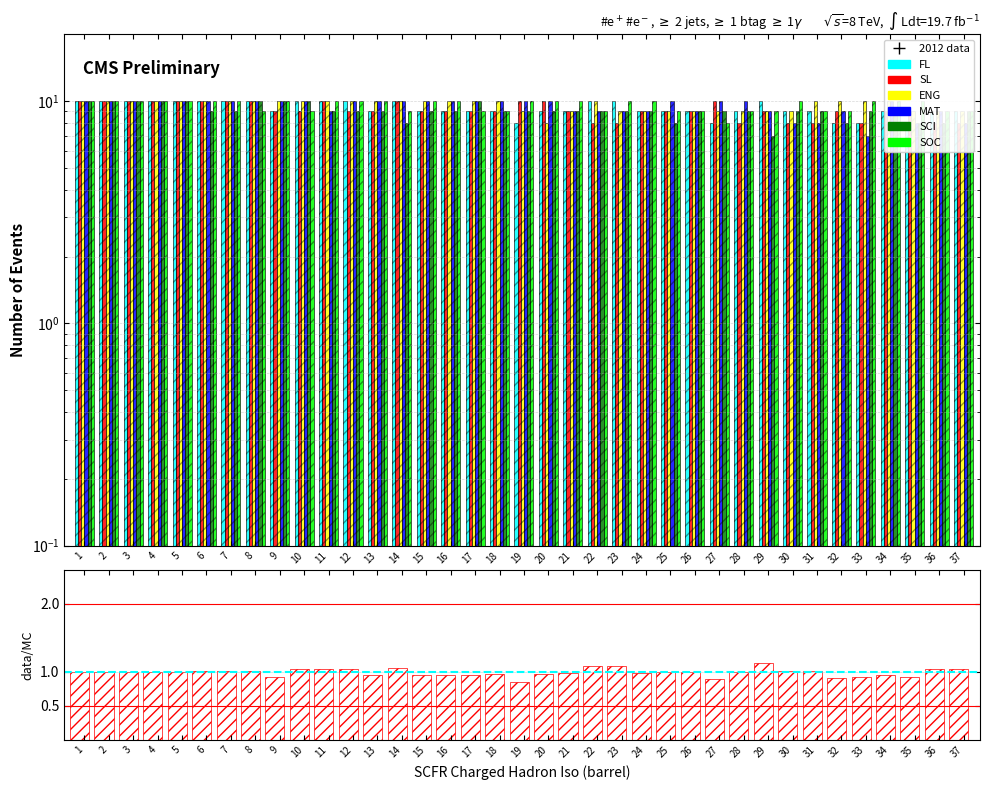

At 36, list the series in order from largest to smallest.

FL, ENG, MAT, SOC, SL, SCI